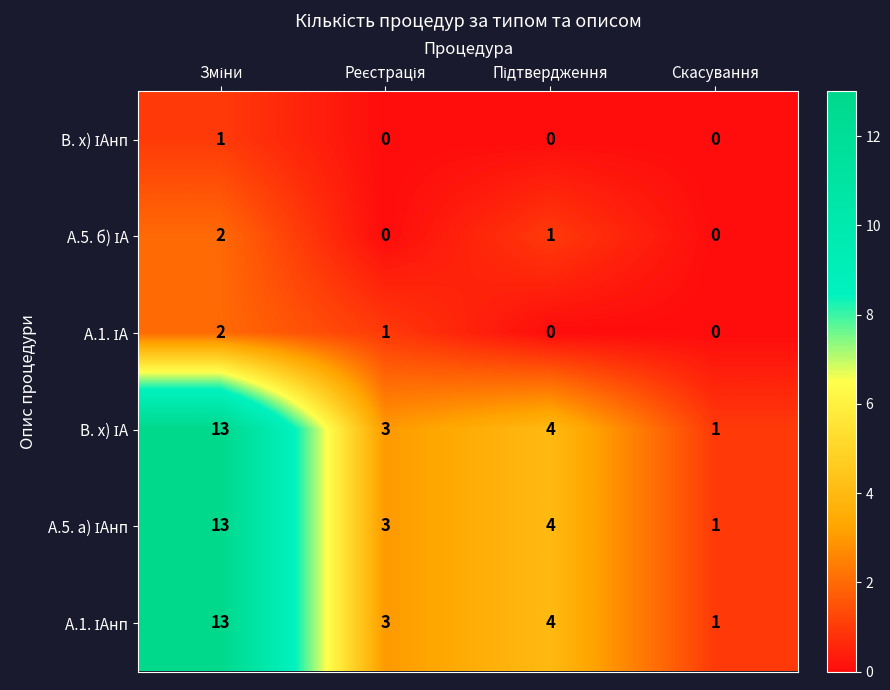

How many distinct data groups are displayed?

6